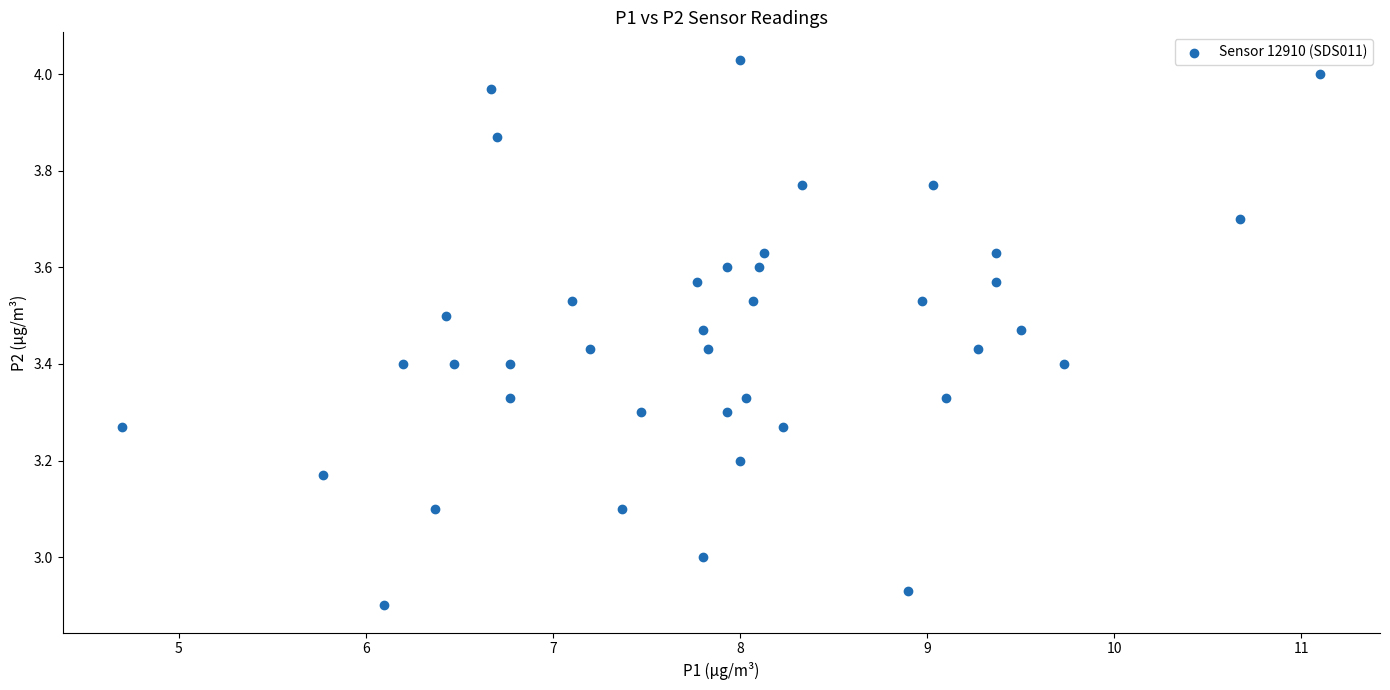

What is the range of Y values (max minus min)?

1.1